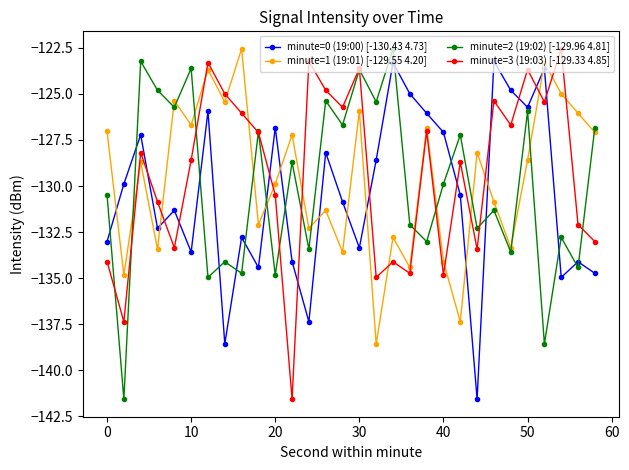

How many series are shown in this chart?

4